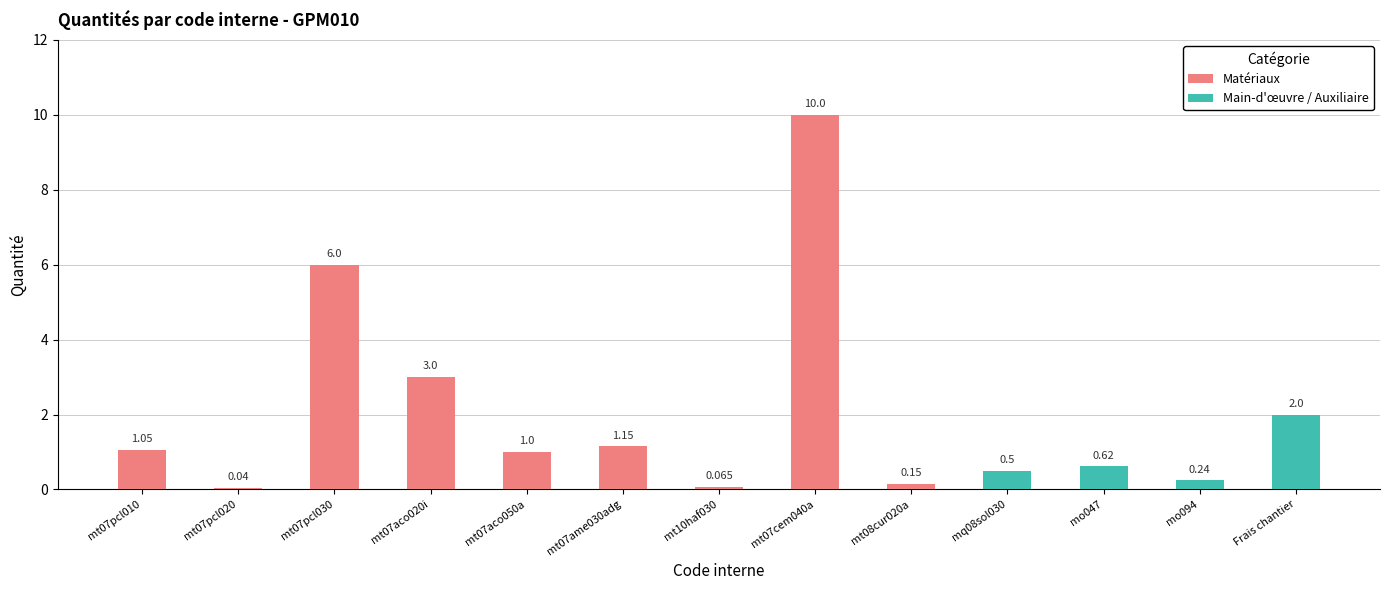

What is the sum of all Main-d'œuvre / Auxiliaire values?

3.4